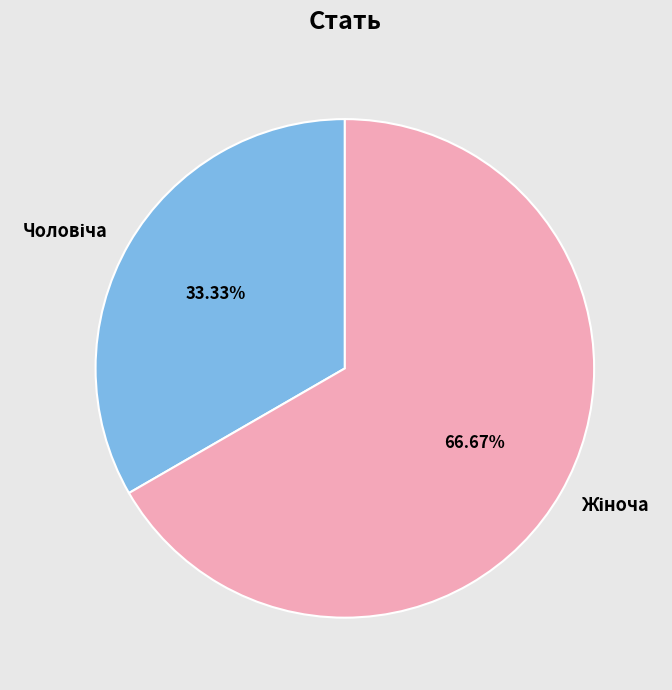

Does any single category account for the majority?

Yes